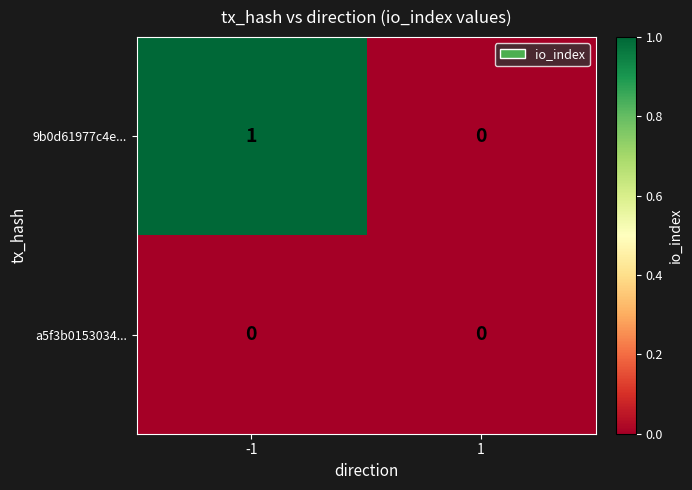

Is it true that 9b0d61977c4e... equals 1 at -1?

True